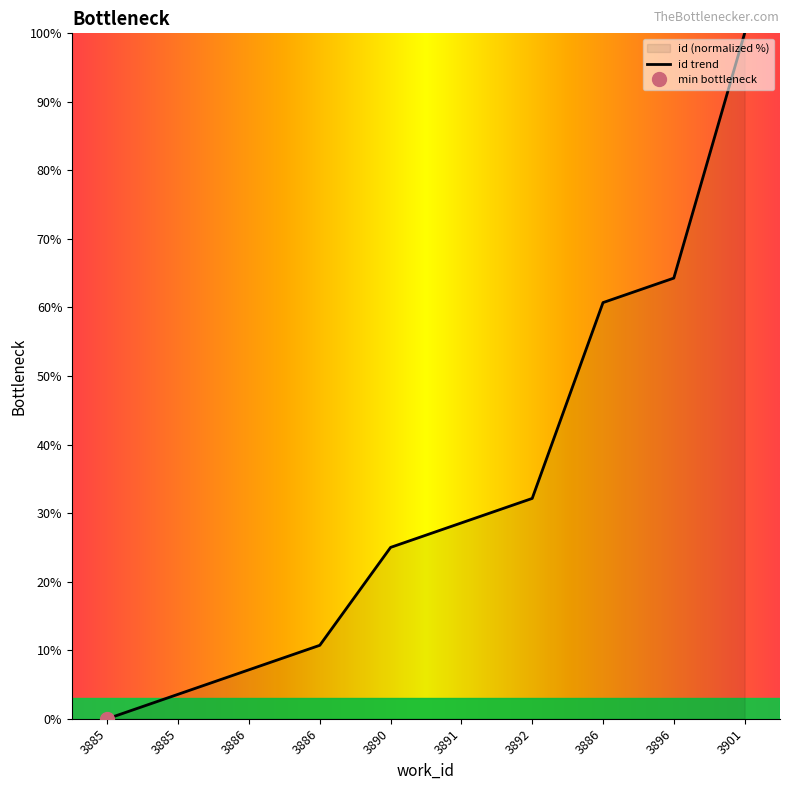

Which has a higher value, 3886 or 3901?

3901